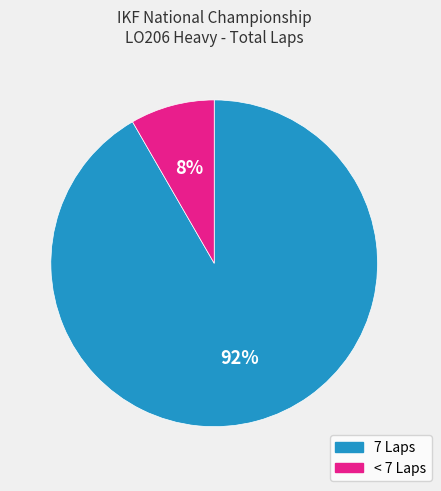

To the nearest percent, what is the average slice percentage?

50%